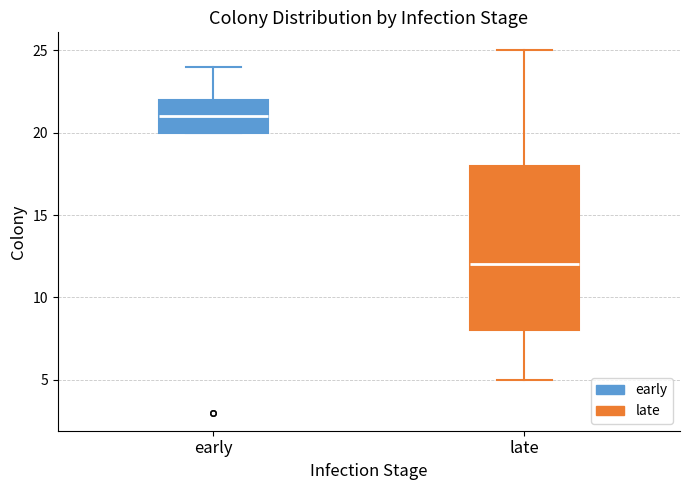

Reading left to right, transcribe this box plot: for each box, give where its median line is, the range the box spans, and where its two whiskers end, as read against the y-axis. The values are not printed on the chart, so give them approximately, as read against the axis.

early: median 21, box 20 to 22, whiskers 20 to 24
late: median 12, box 8 to 18, whiskers 5 to 25